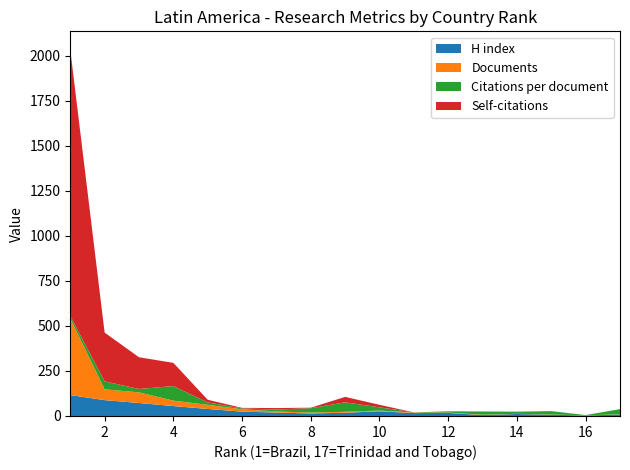

Reading left to right, list all the values displayed in this chart.

H index: 116	88	72	55	39	24	19	14	18	26	16	17	5	11	7	3	8
Documents: 425	60	59	30	23	13	6	5	5	4	3	2	2	1	1	1	1
Citations per document: 14	44	19	81	13	5	11	24	53	18	1	7	18	12	19	1	29
Self-citations: 1479	271	176	129	15	3	8	3	30	14	0	0	0	0	0	0	0